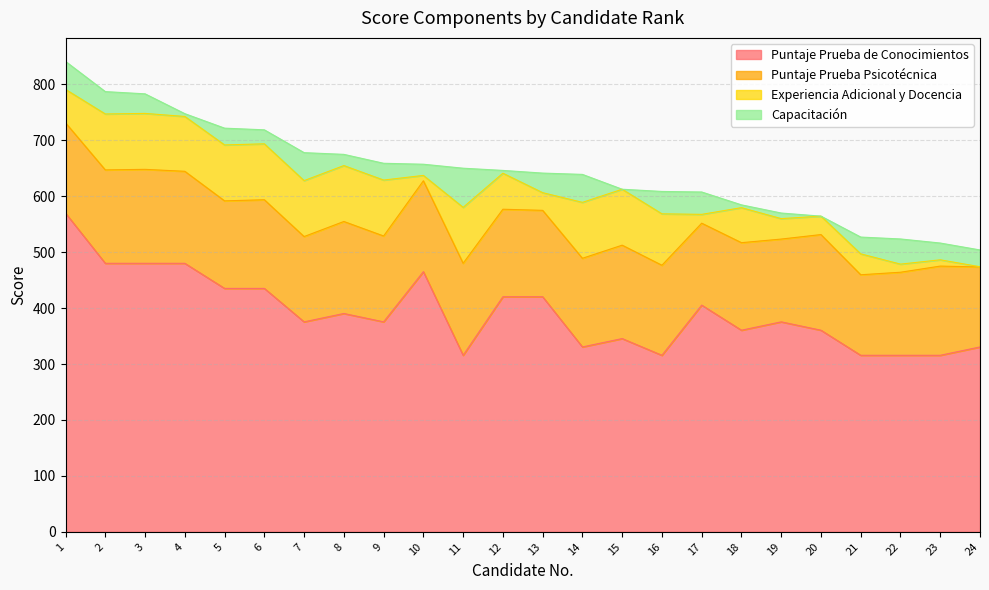

Reading right to left, what are all the values shown in this chart?

Puntaje Prueba de Conocimientos: 330.5	315.6	315.6	315.6	360.4	375.4	360.4	405.3	315.6	345.5	330.5	420.2	420.2	315.6	465.1	375.4	390.3	375.4	435.2	435.2	480.0	480.0	480.0	569.7
Puntaje Prueba Psicotécnica: 143.0	159.5	148.5	144.0	171.0	148.0	156.5	146.5	161.0	167.0	158.5	154.5	156.5	164.5	162.5	153.5	164.5	152.5	158.5	156.5	164.5	168.0	167.0	161.5
Experiencia Adicional y Docencia: 0.4	11.2	14.5	37.4	32.9	36.6	62.6	15.8	91.9	100.0	100.0	31.6	64.4	100.0	9.6	100.0	100.0	100.0	100.0	100.0	98.1	100.0	100.0	59.8
Capacitación: 30.0	30.0	45.0	30.0	0.0	10.0	5.0	40.0	40.0	0.0	50.0	35.0	5.0	70.0	20.0	30.0	20.0	50.0	25.0	30.0	5.0	35.0	40.0	50.0